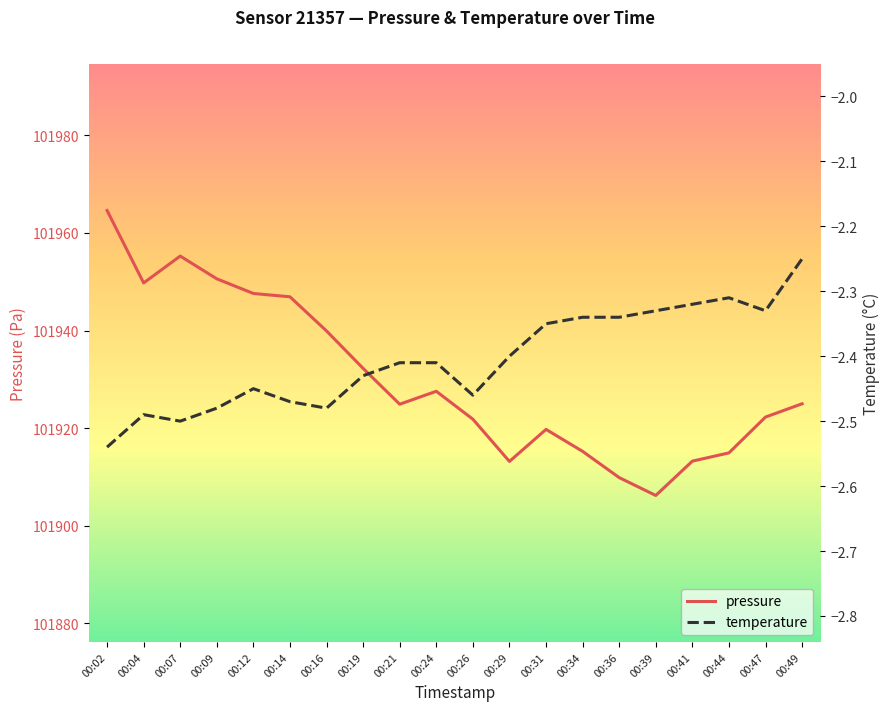

In temperature, how many points are higher than both neighbors (excluding endpoints)?

3